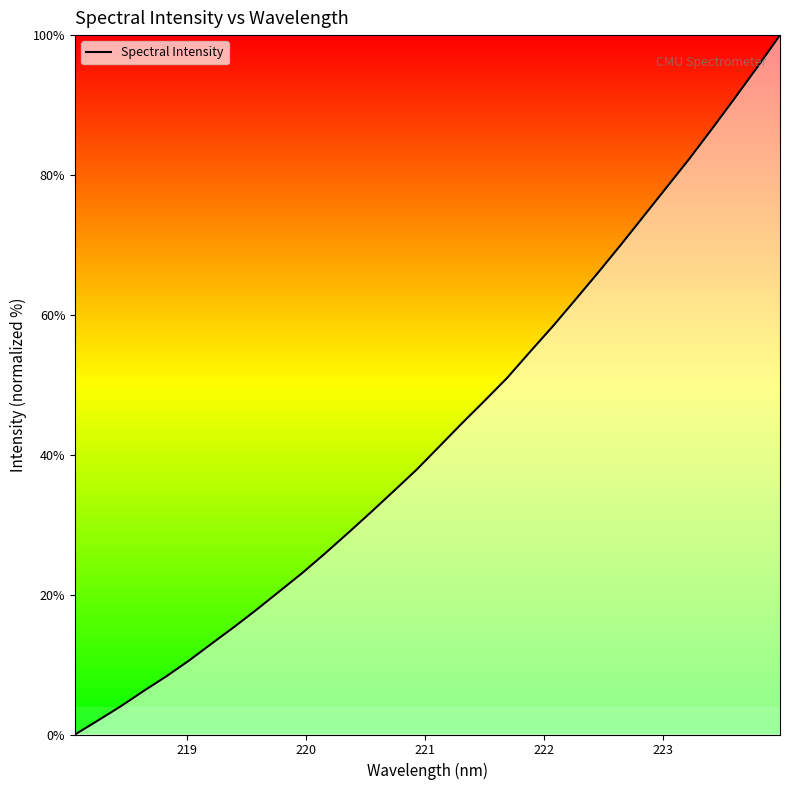

What is the maximum value shown in the chart?

100.0